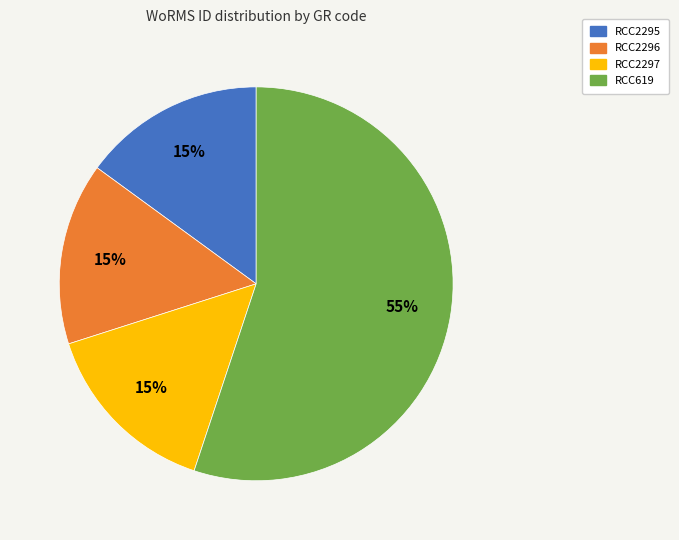

Which category accounts for the majority?

RCC619